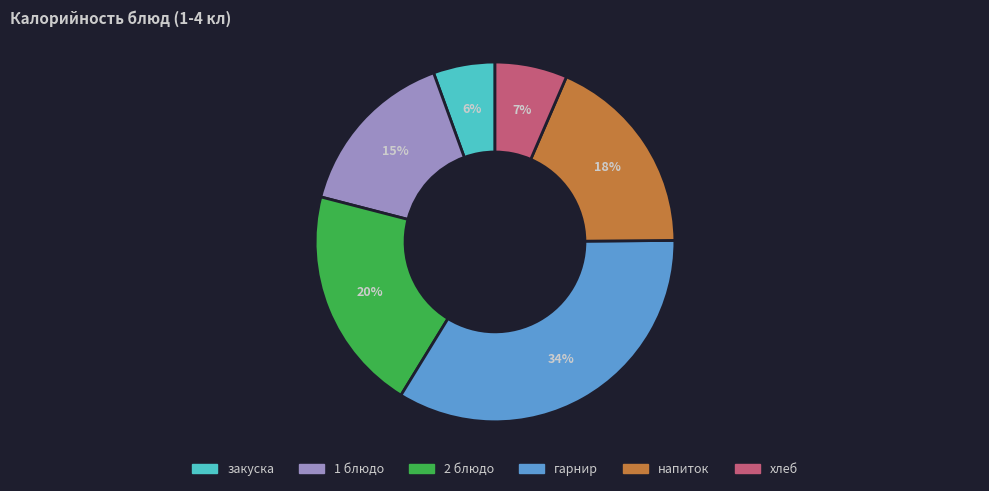

What percentage is the закуска slice, to the nearest percent?

6%